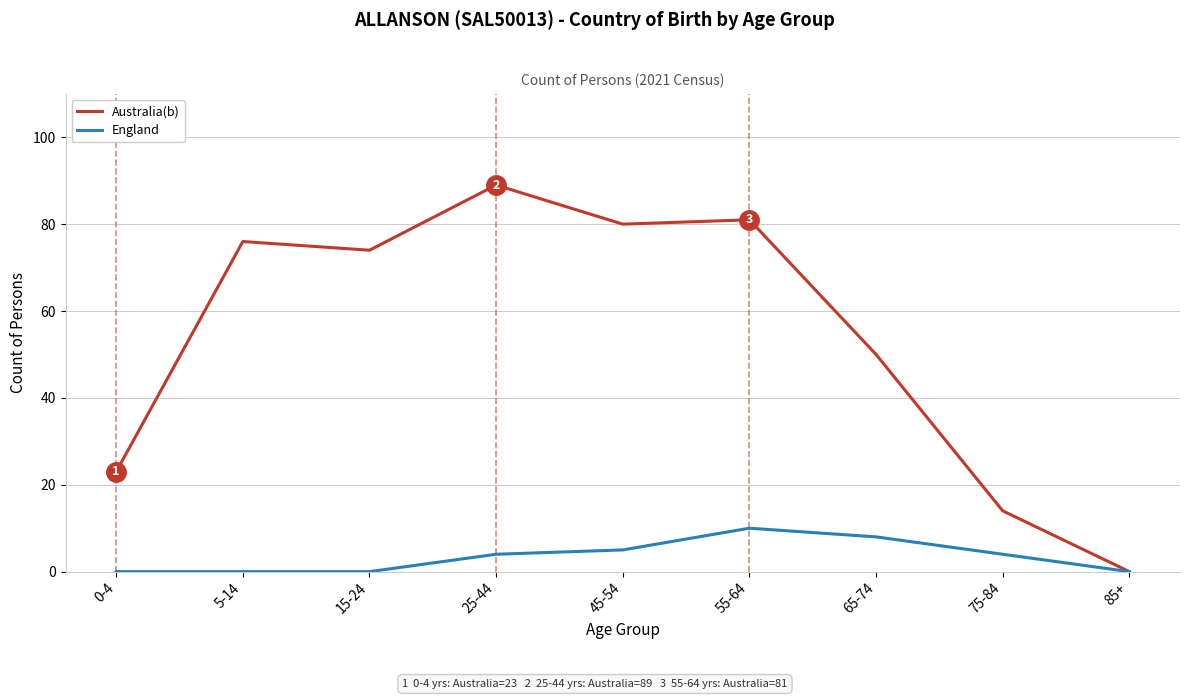

At which category is the sum across all series the highest?

25-44